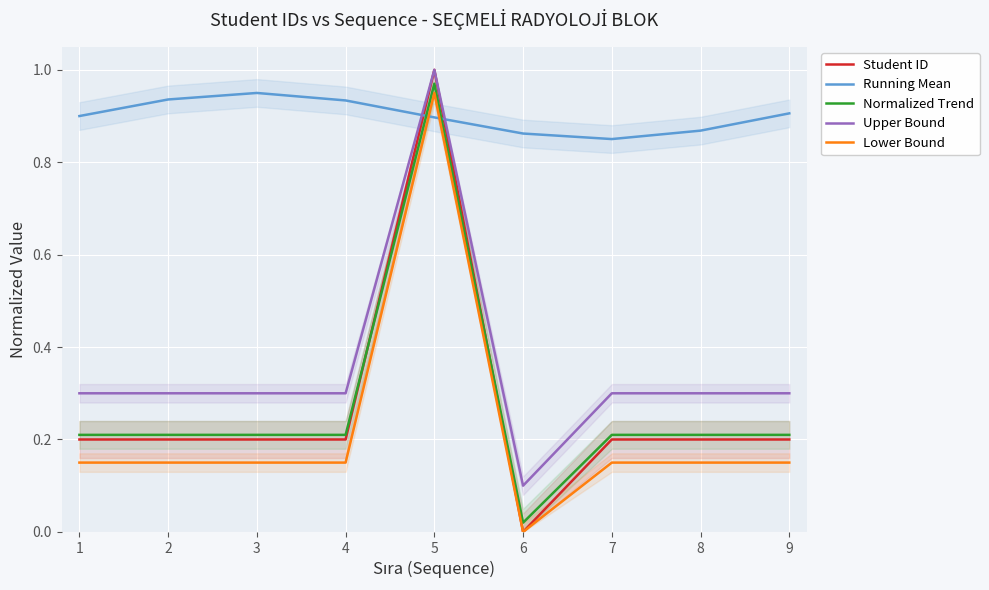

The Upper Bound series shows 1.0 at 5. True or false?

True